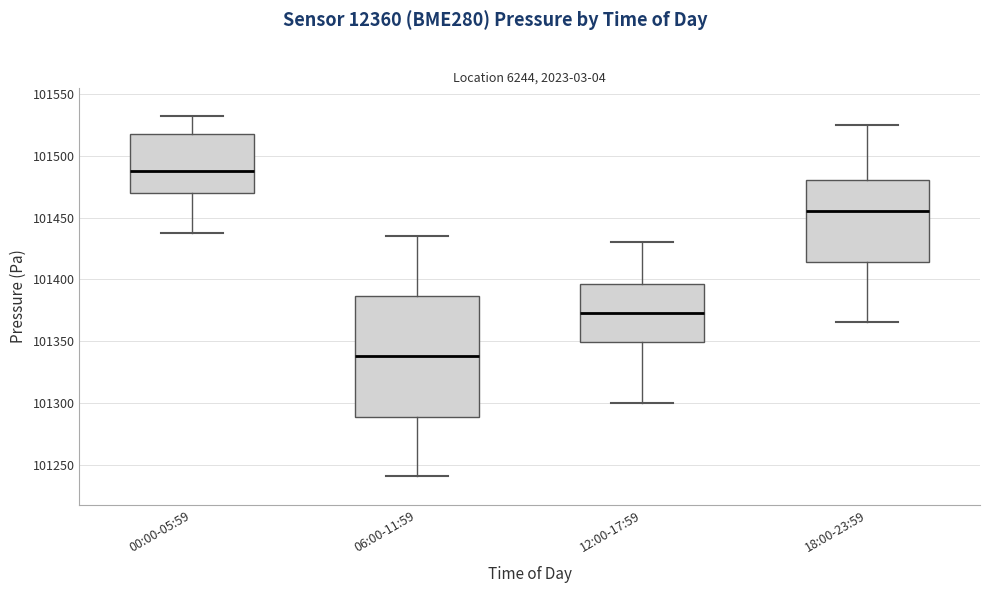

Reading left to right, read every box against the y-axis: the position of its median line, the range the box covers, and the ends of its whiskers. The values are not printed on the chart, so give them approximately, as read against the axis.

00:00-05:59: median 101490, box 101470 to 101520, whiskers 101440 to 101530
06:00-11:59: median 101340, box 101290 to 101385, whiskers 101240 to 101435
12:00-17:59: median 101375, box 101350 to 101395, whiskers 101300 to 101430
18:00-23:59: median 101455, box 101415 to 101480, whiskers 101365 to 101525